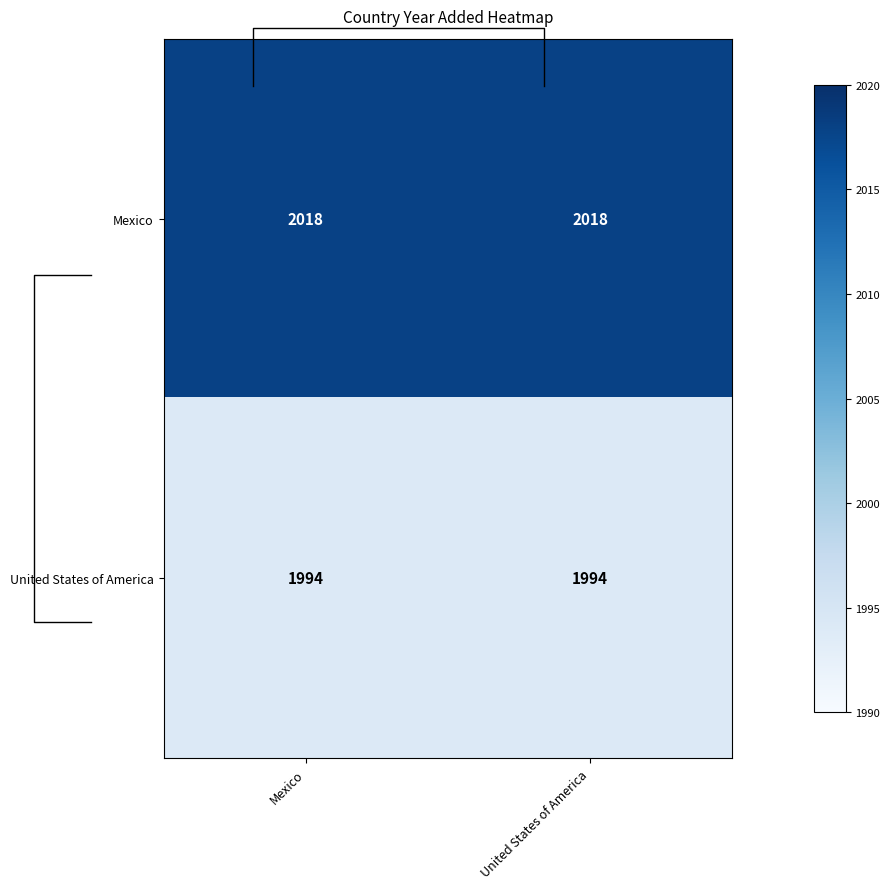

What is the greatest value displayed?

2018